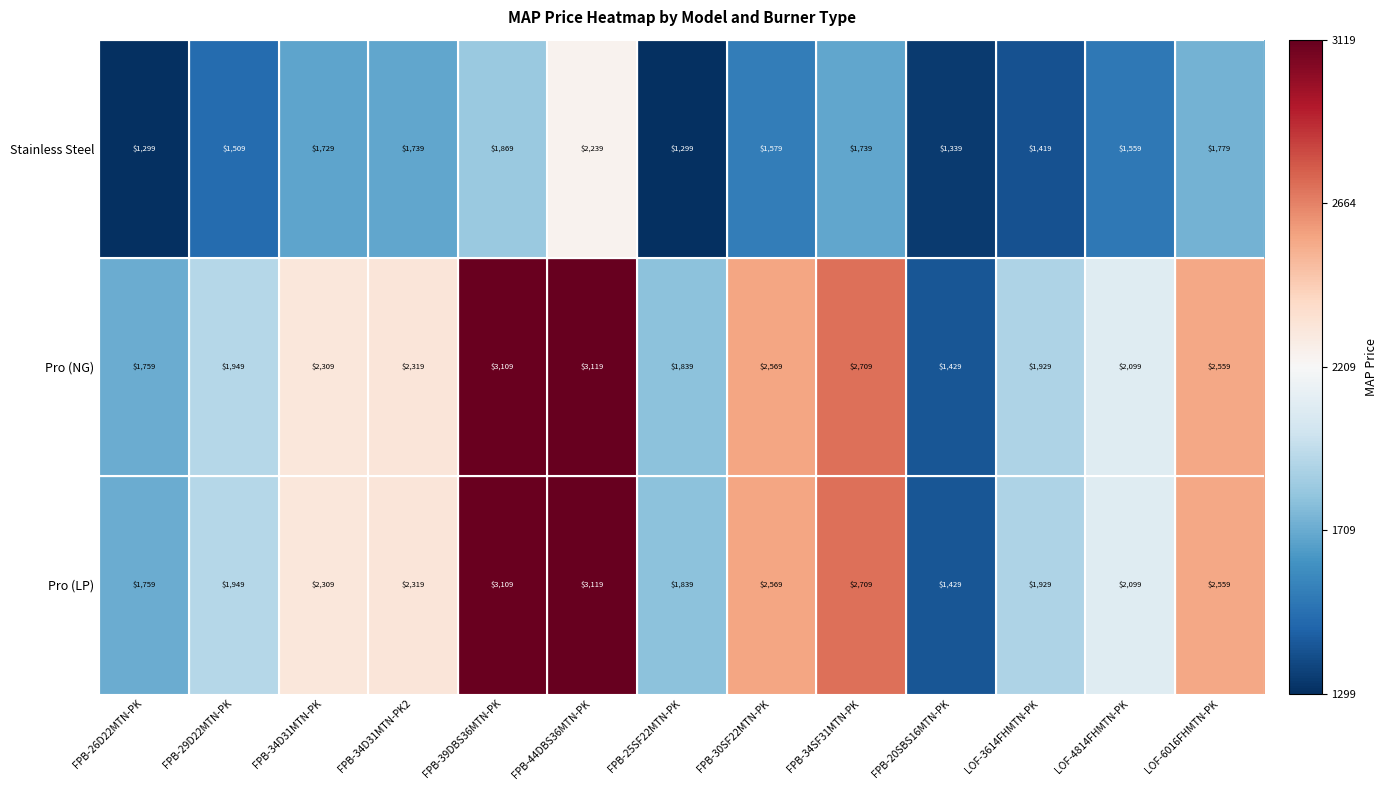

List the labels in order of Pro (NG) value, smallest first.

FPB-20SBS16MTN-PK, FPB-26D22MTN-PK, FPB-25SF22MTN-PK, LOF-3614FHMTN-PK, FPB-29D22MTN-PK, LOF-4814FHMTN-PK, FPB-34D31MTN-PK, FPB-34D31MTN-PK2, LOF-6016FHMTN-PK, FPB-30SF22MTN-PK, FPB-34SF31MTN-PK, FPB-39DBS36MTN-PK, FPB-44DBS36MTN-PK